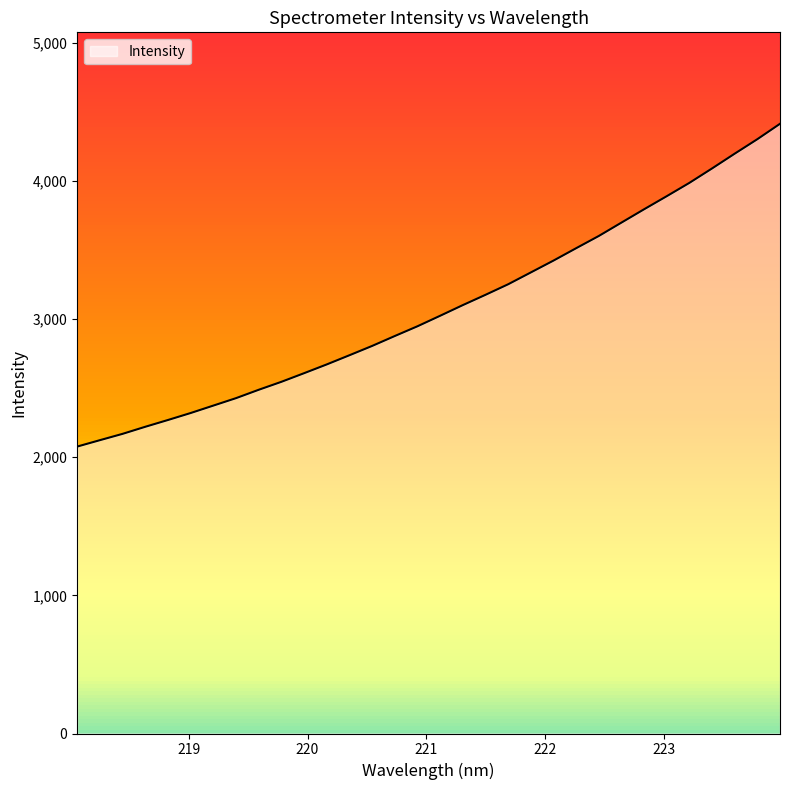

What is the label of the 17th point from the left?

221.1174